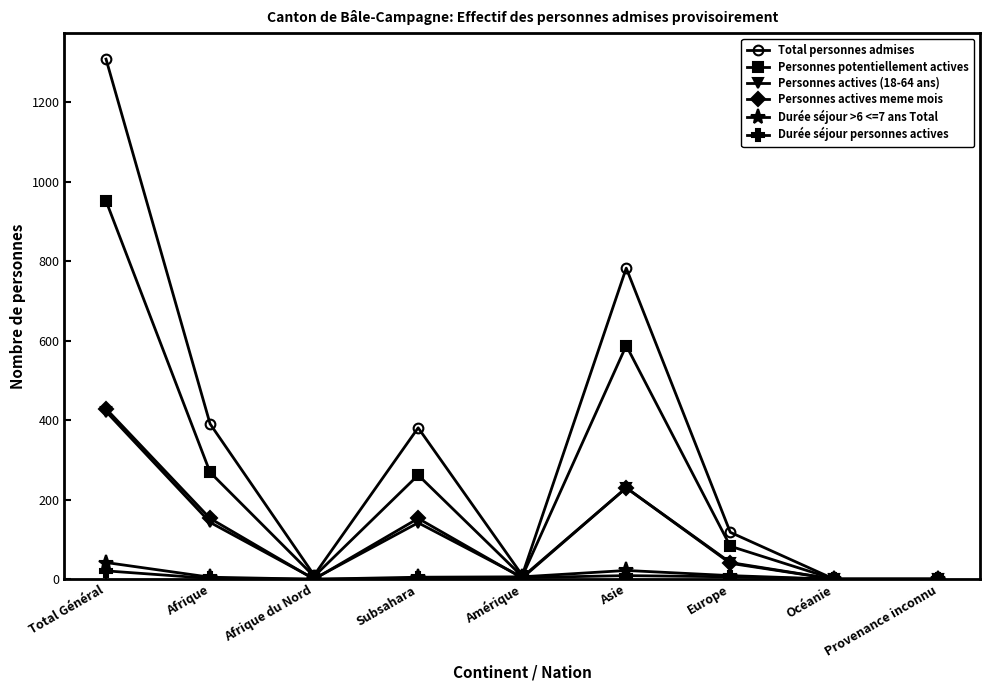

At how many categories does at least one series exceed 606?

2